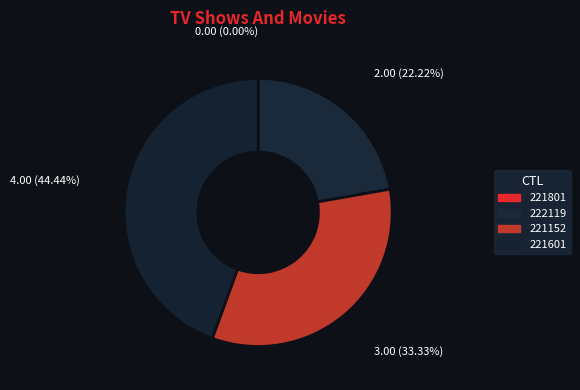

Is there any slice that represents more than half of the pie?

No